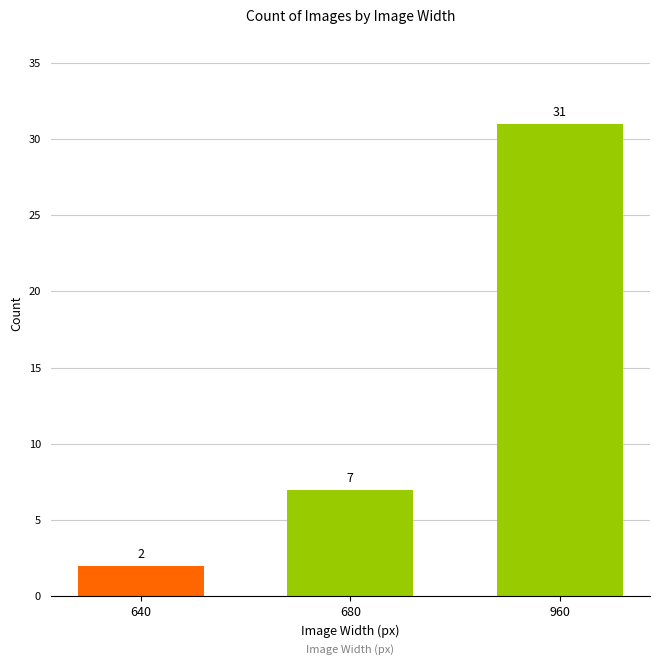

Which label corresponds to the largest value in the chart?

960